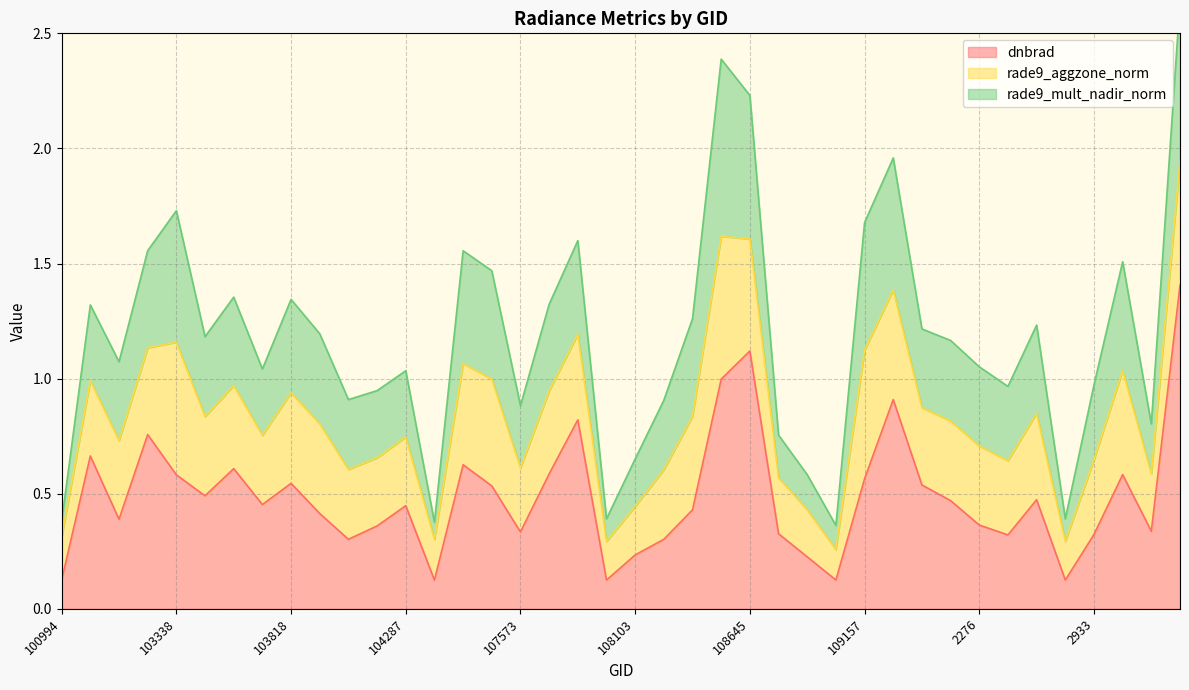

Is the value of dnbrad at 114496 greater than the value of rade9_aggzone_norm at 114496?

Yes